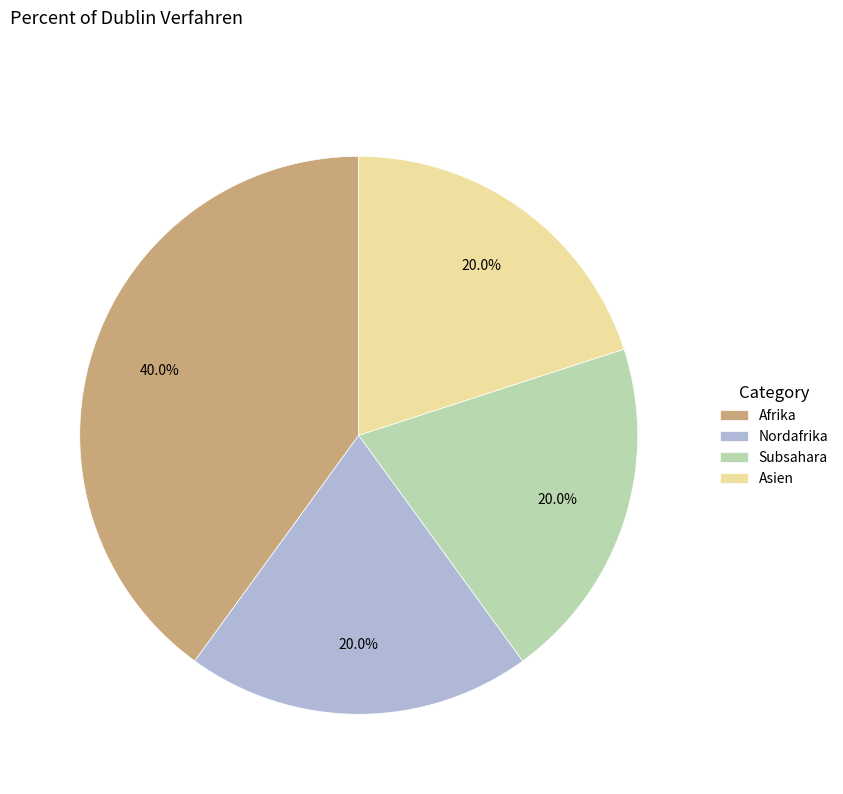

Count the number of slices in the pie.

4